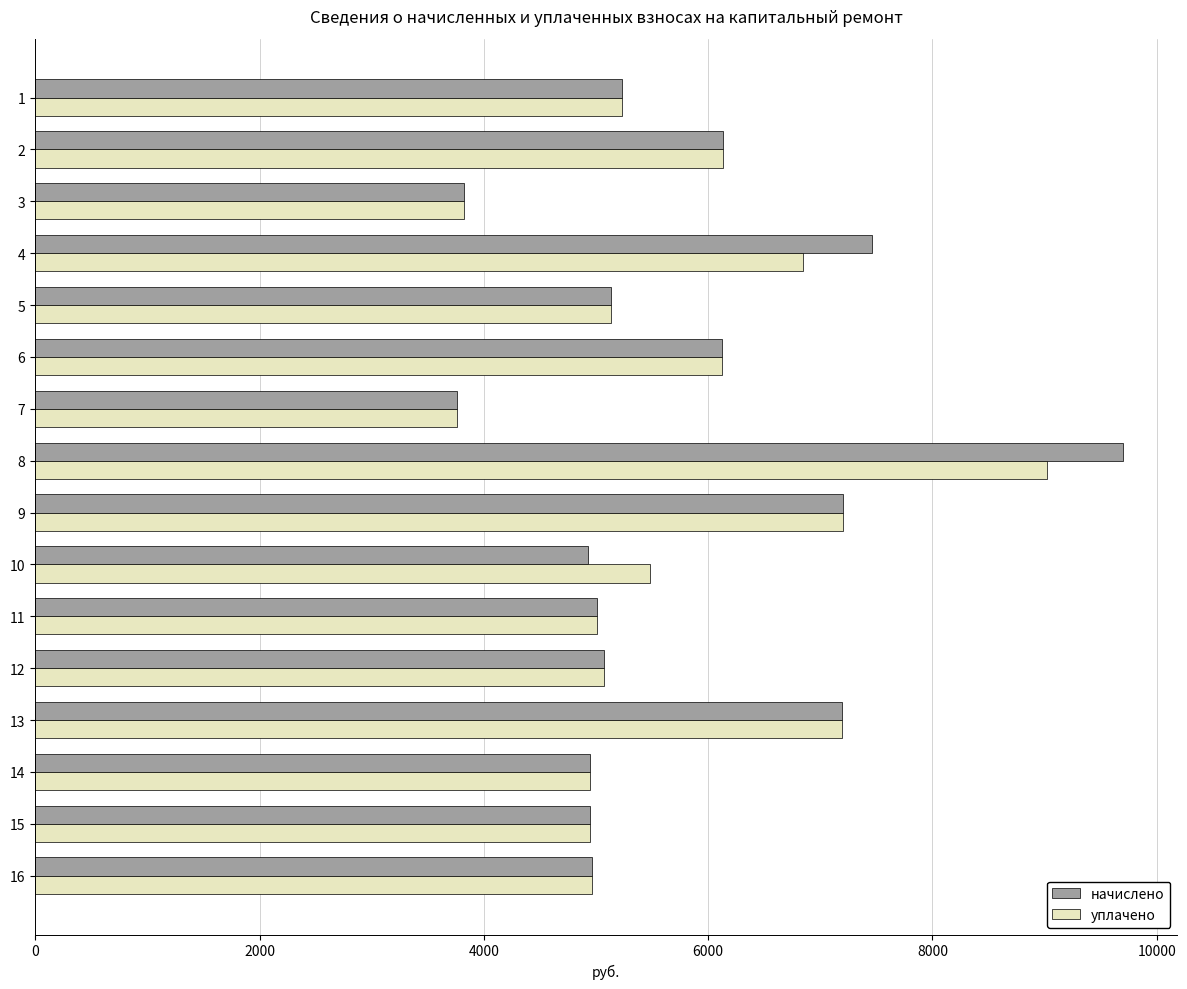

What is the lowest value of the уплачено series?

3763.3